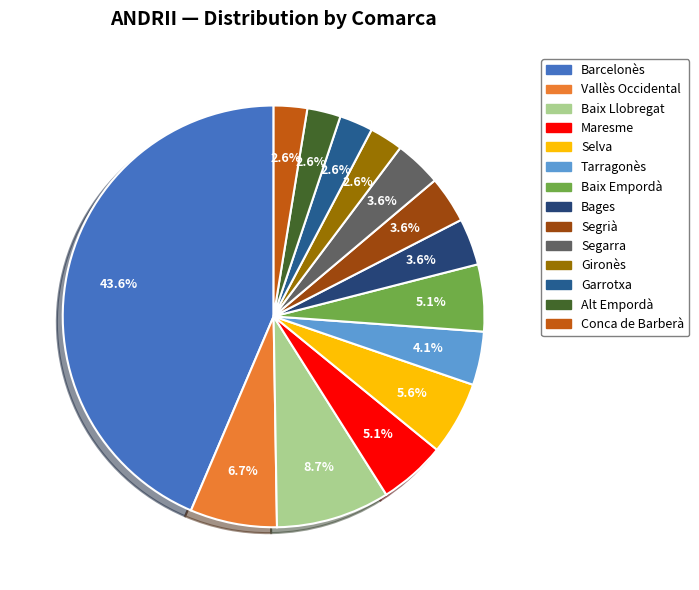

Is there any slice that represents more than half of the pie?

No